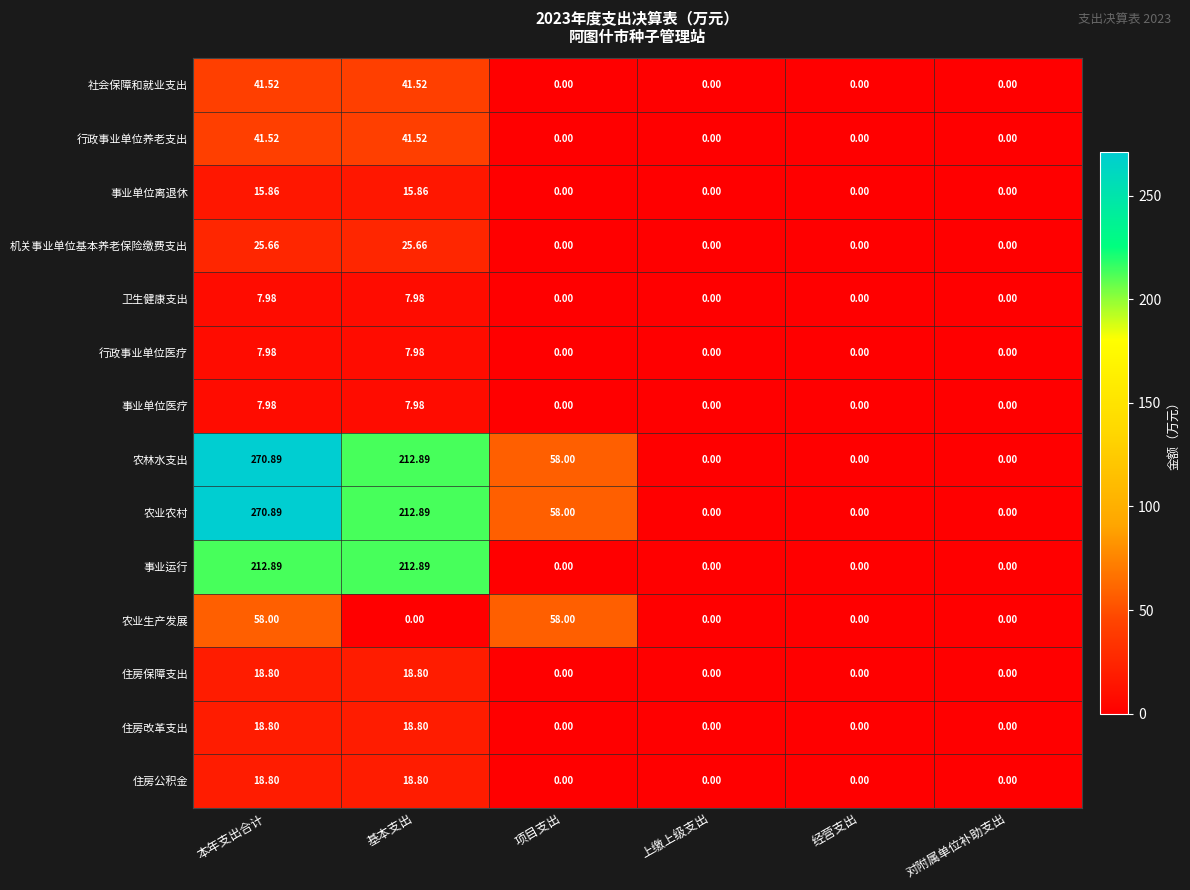

At which category is the sum across all series the highest?

本年支出合计